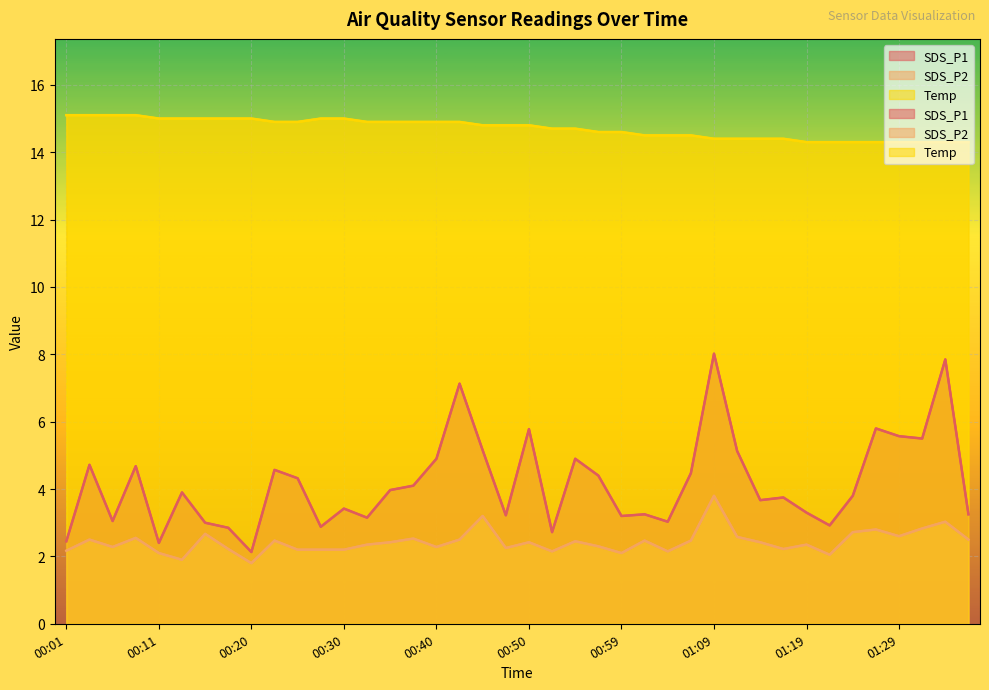

What is the value of the SDS_P1 point at the 39th from the left?

7.8